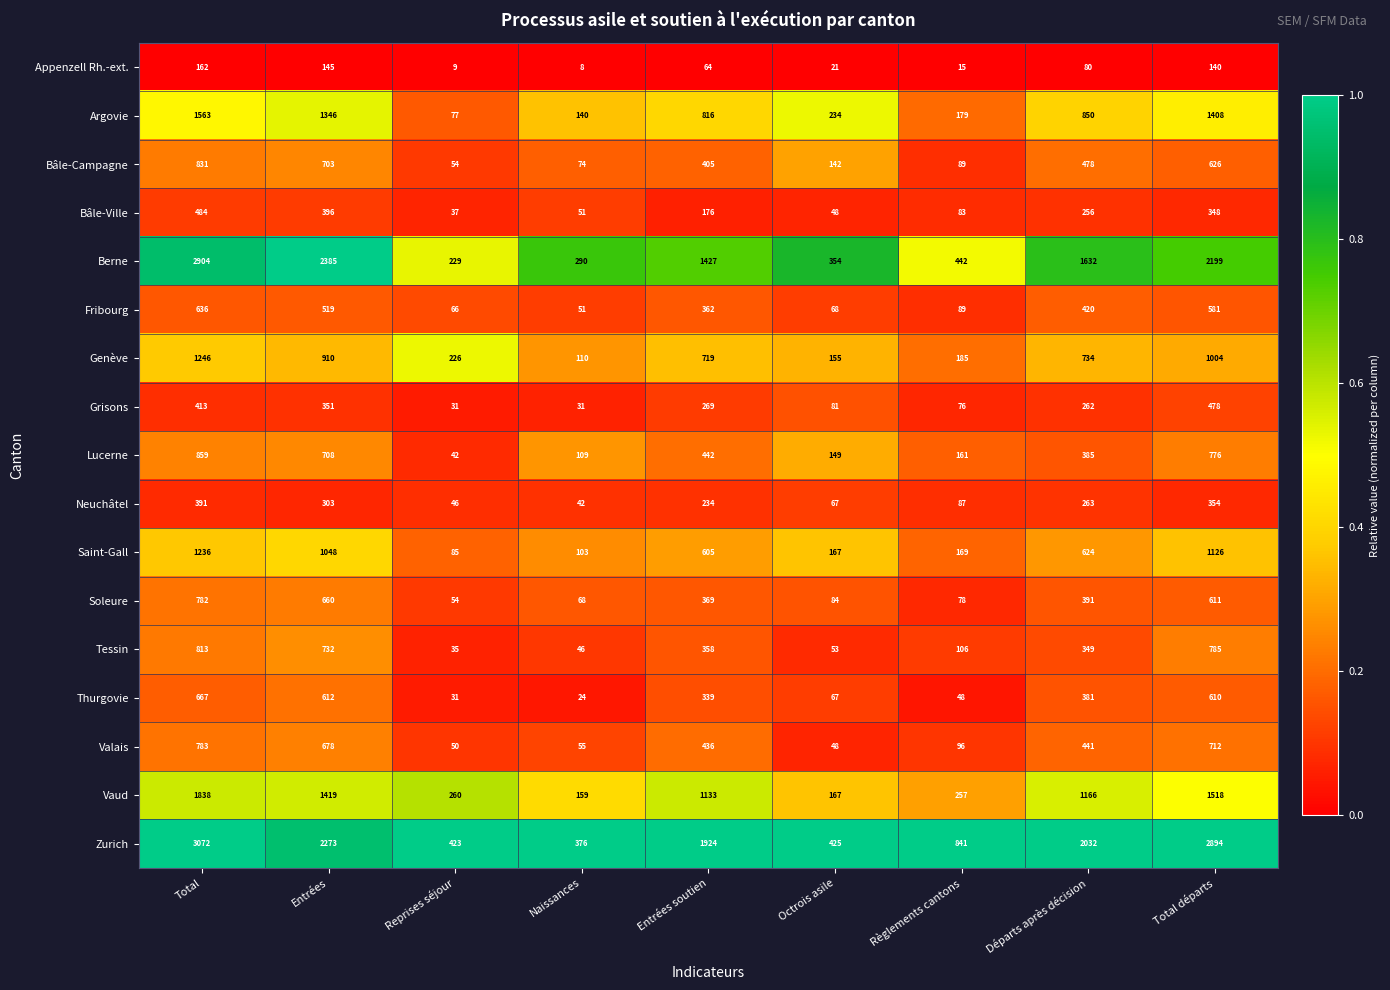

At which label does Tessin first exceed 349?

Total